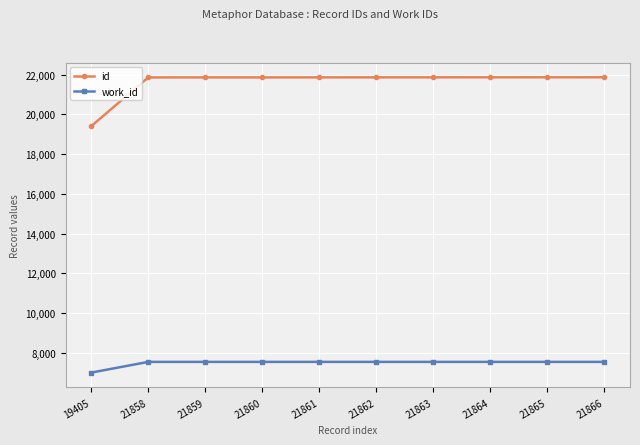

Which series has the largest range (max minus min)?

id